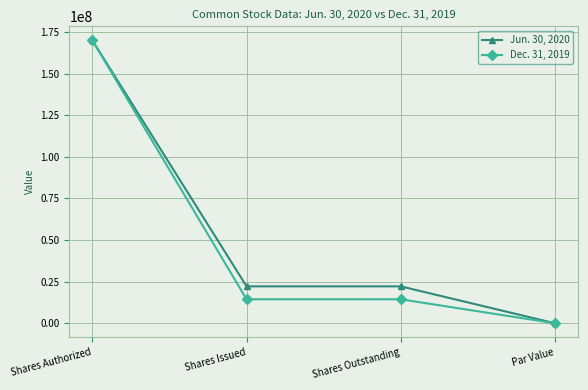

What is the label of the 1st point from the left?

Shares Authorized